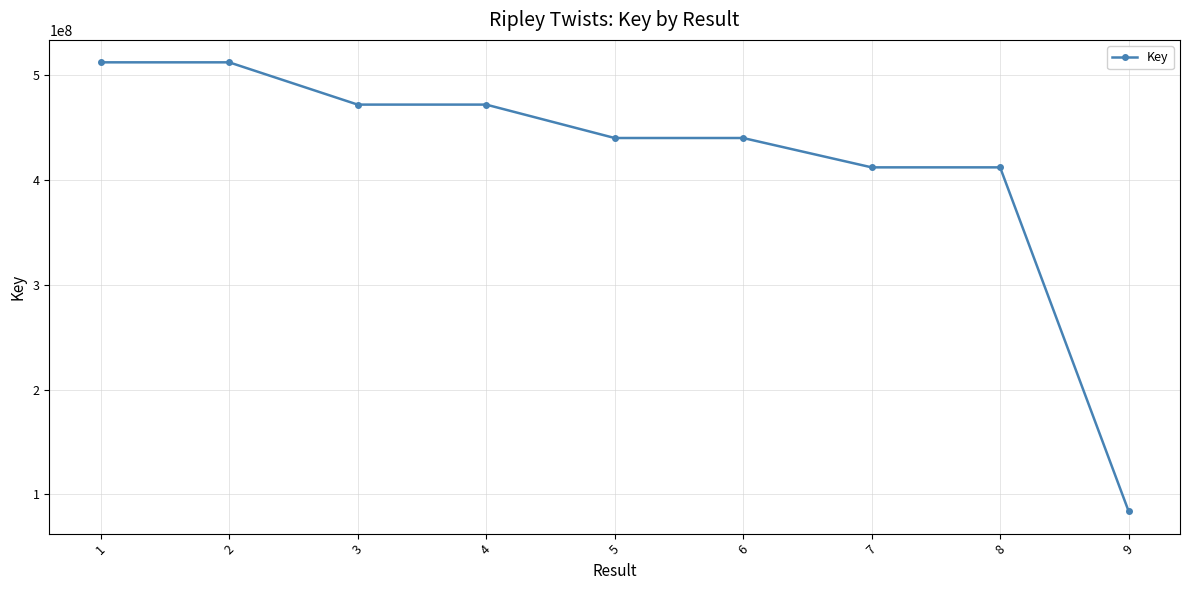

Between 5 and 4, which is larger?

4